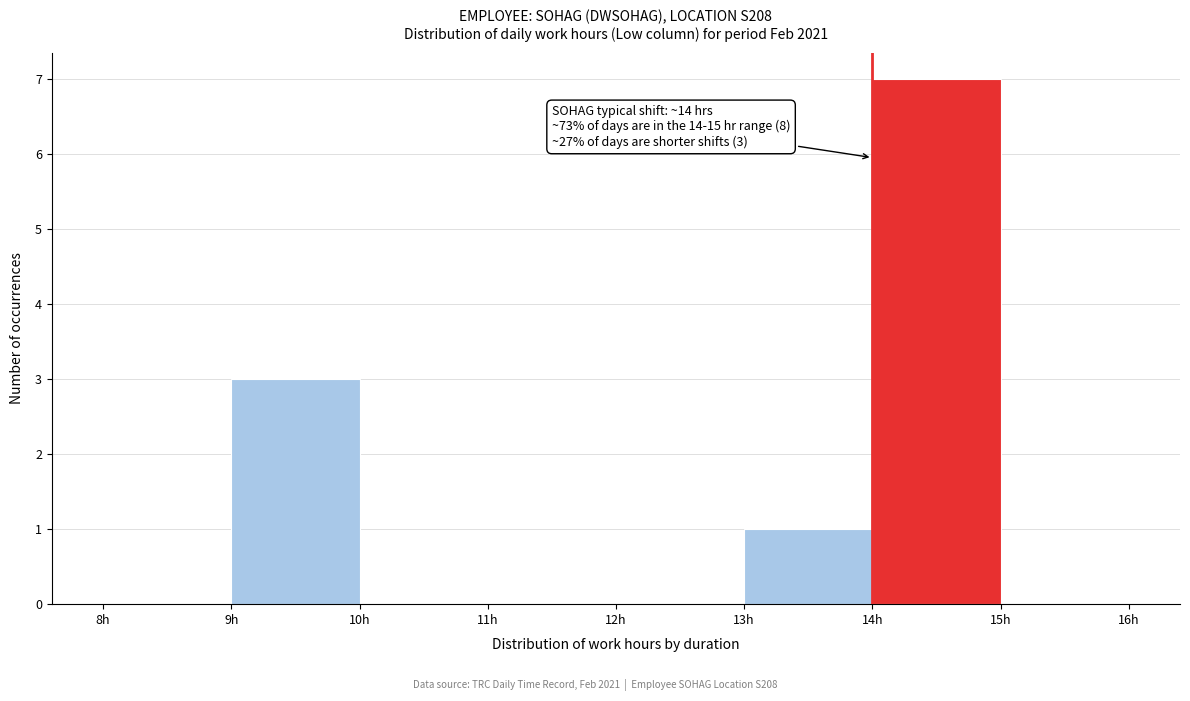

Over which range of the x-axis is the bar tallest?

14 to 15